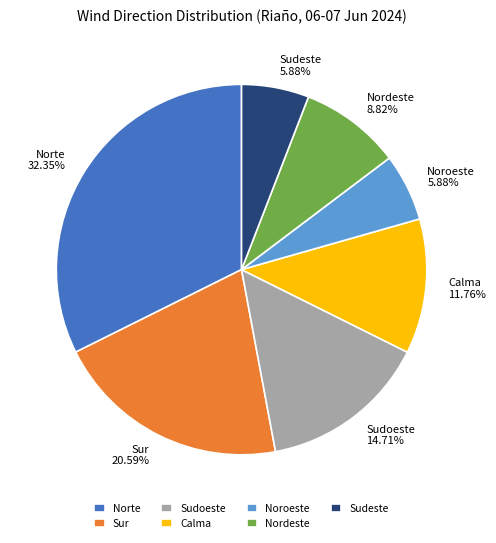

What is the largest slice in the pie chart?

Norte